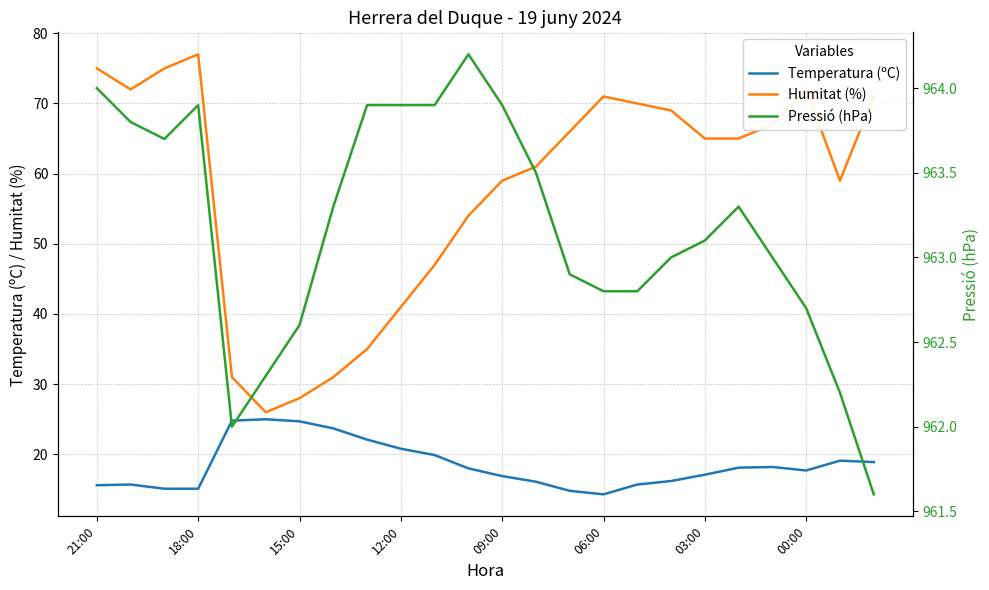

What is the total value across all series at 10?

1030.8